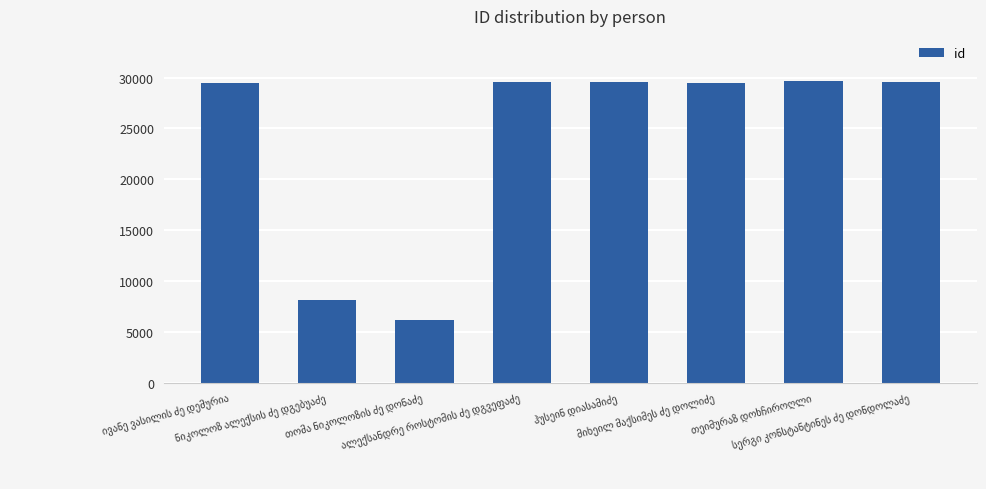

What is the average value?

23958